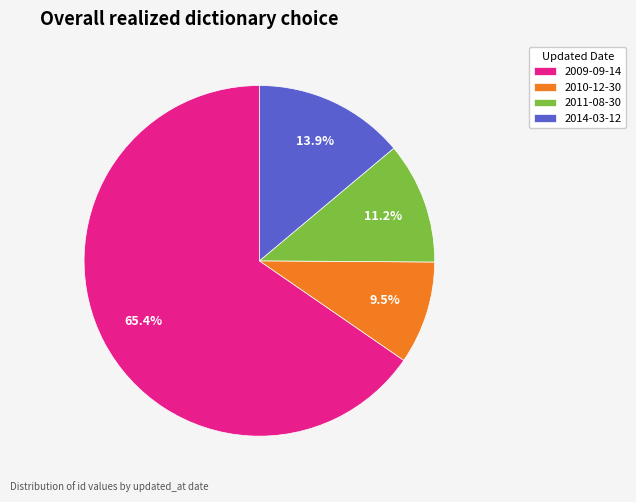

How much of the chart is everything except 2011-08-30?

88.8%